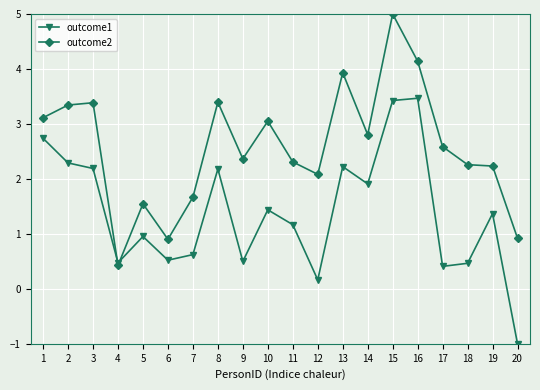

Which series has the widest spread of values?

outcome2